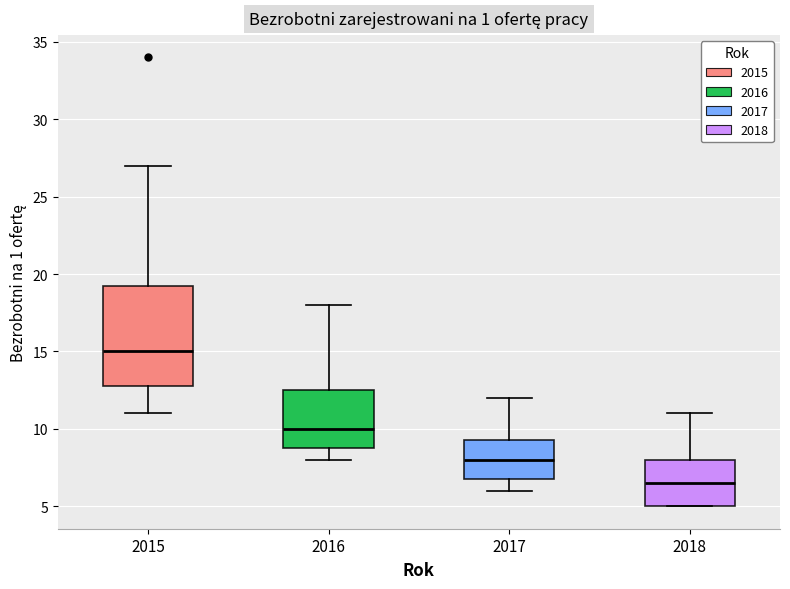

Which box is the tallest, from its lower edge to its upper edge?

2015